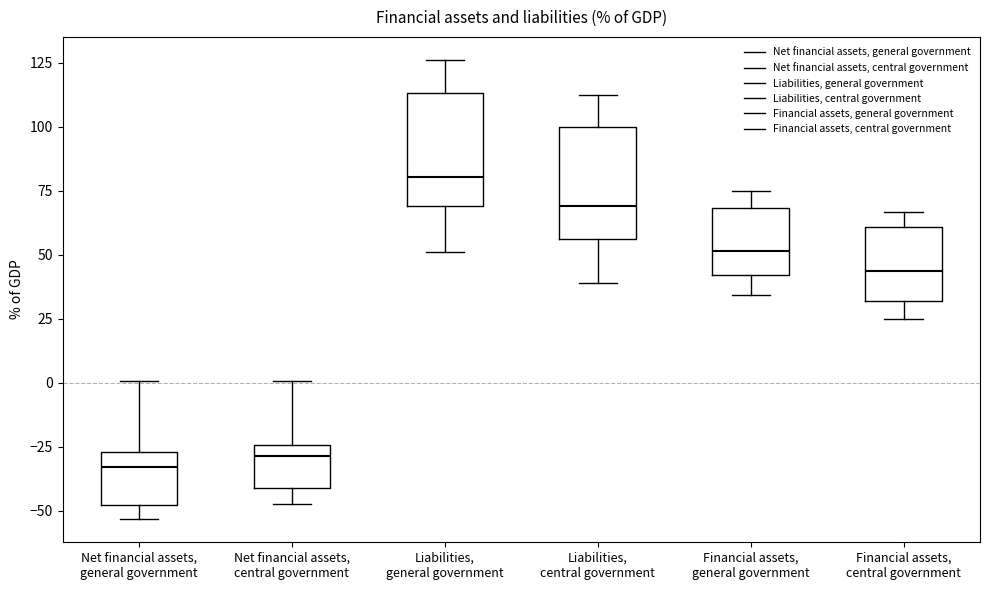

Reading left to right, read every box against the y-axis: the position of its median line, the range the box covers, and the ends of its whiskers. The values are not printed on the chart, so give them approximately, as read against the axis.

Net financial assets, general government: median -35, box -50 to -25, whiskers -55 to 0
Net financial assets, central government: median -30, box -40 to -25, whiskers -45 to 0
Liabilities, general government: median 80, box 70 to 115, whiskers 50 to 125
Liabilities, central government: median 70, box 55 to 100, whiskers 40 to 110
Financial assets, general government: median 50, box 40 to 70, whiskers 35 to 75
Financial assets, central government: median 45, box 30 to 60, whiskers 25 to 65